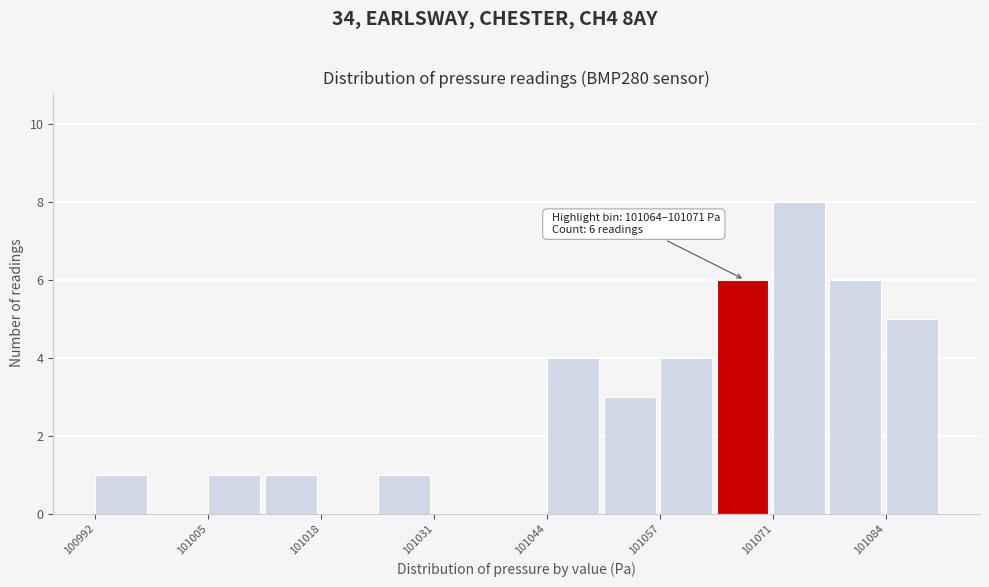

Around what value on the x-axis is the tallest bar? Give the approximate position of its centre, as read against the axis.

101074